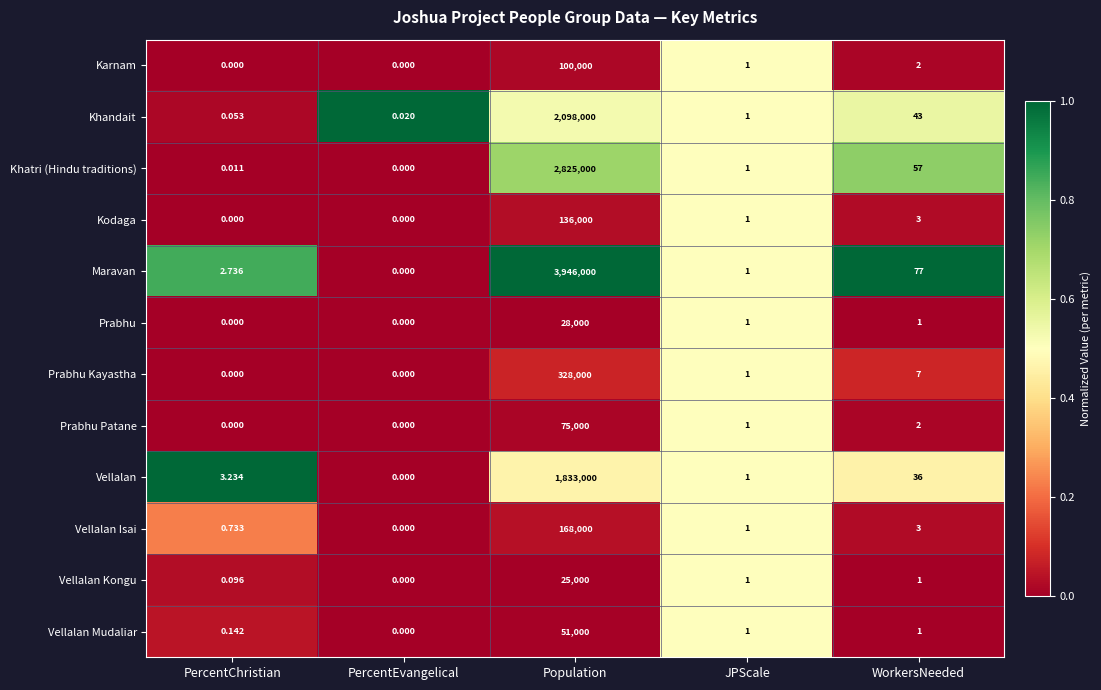

At which label does Vellalan Mudaliar reach its minimum?

PercentEvangelical